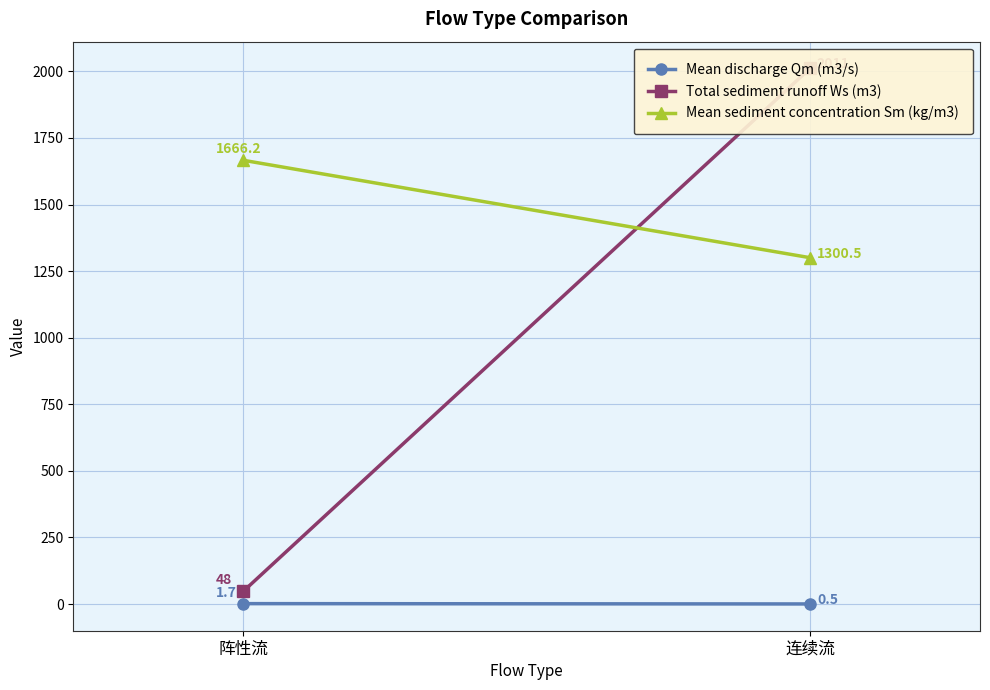

What is the sum of all Total sediment runoff Ws (m3) values?

2059.0